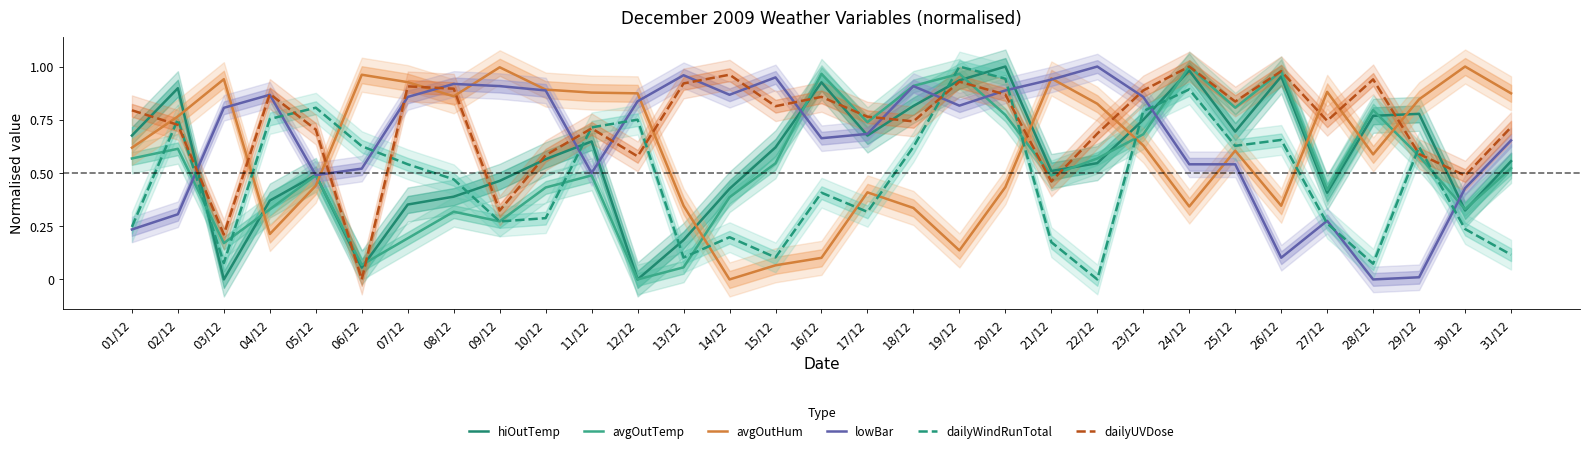

What is the spread (max minus min) of values at 03/12?

0.9